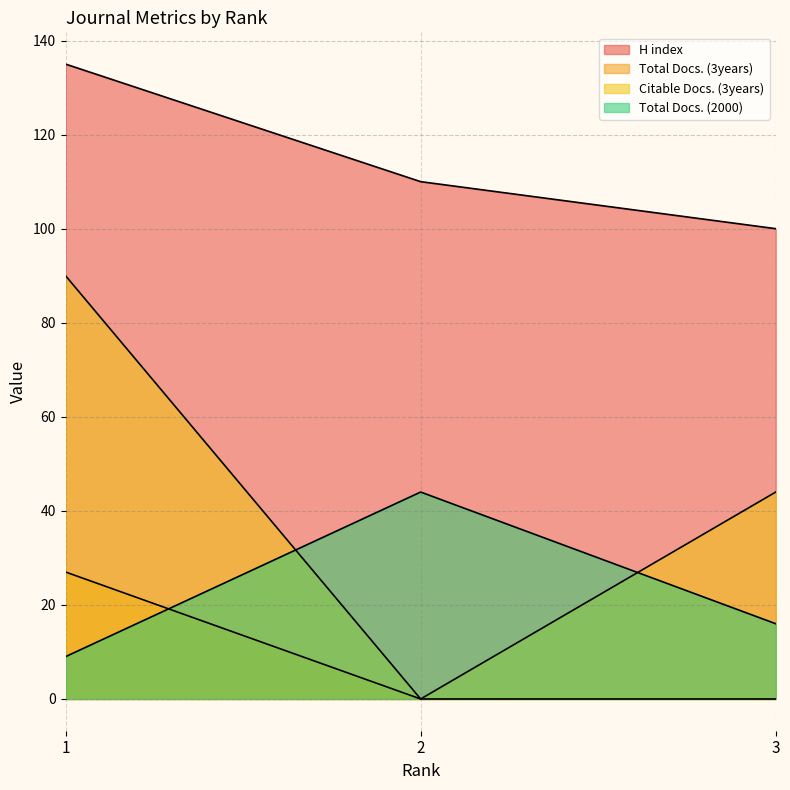

Between 1 and 3, which series saw the biggest shift?

Citable Docs. (3years)